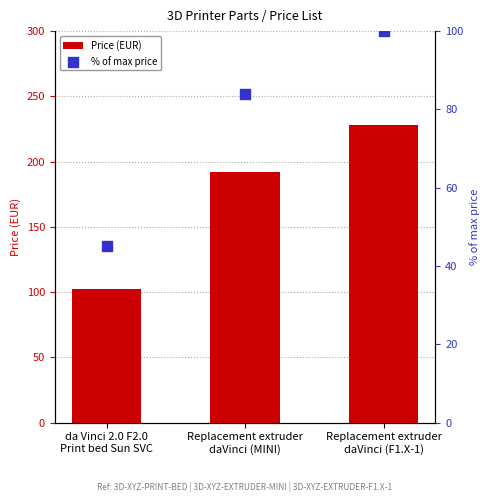

Is the value of % of max price at Replacement extruder
daVinci (F1.X-1) greater than the value of Price (EUR) at Replacement extruder
daVinci (F1.X-1)?

No